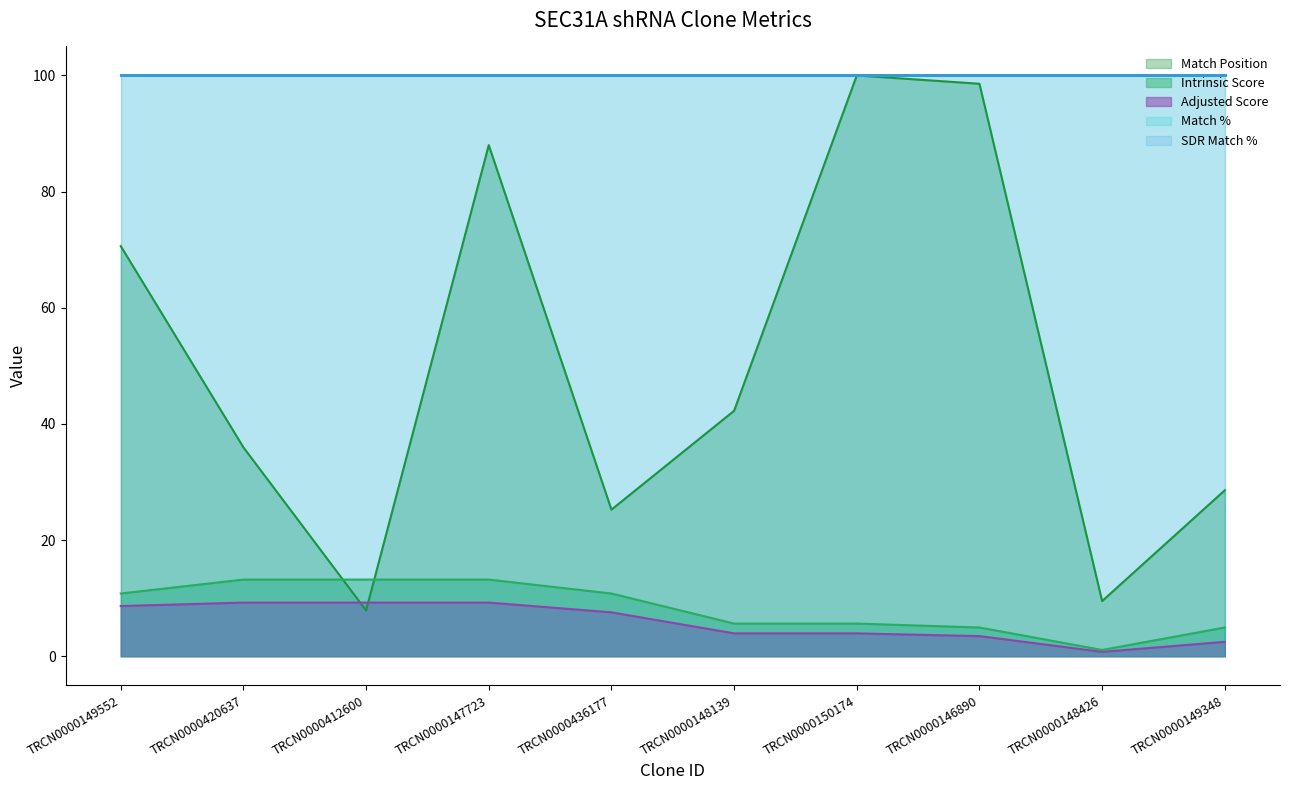

Does the chart have visible grid lines?

No